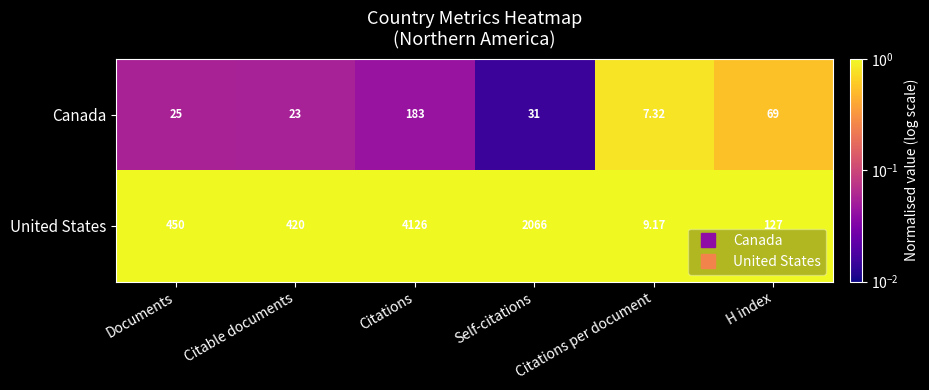

At which category is the sum across all series the highest?

Citations